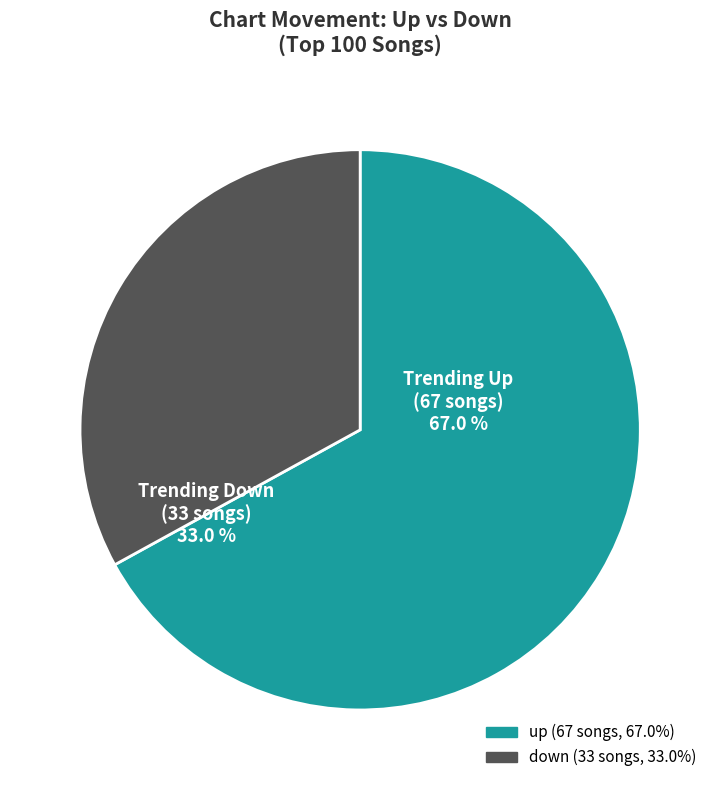

To the nearest percent, what is the difference between the down and up slice percentages?

34%